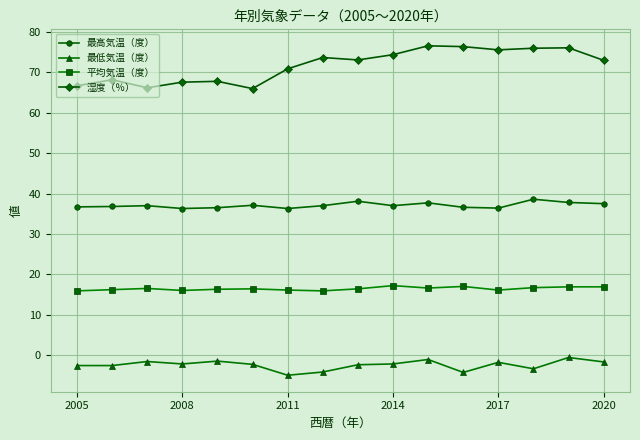

True or false: 最高気温（度） and 平均気温（度） intersect in this chart.

False